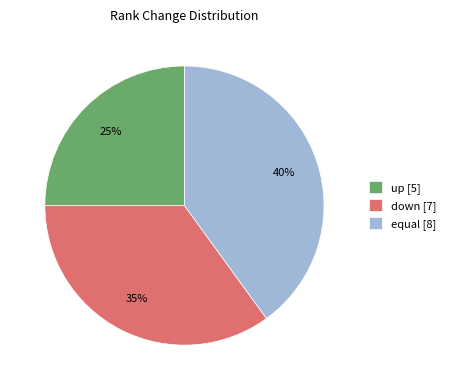

How many segments does this pie chart have?

3